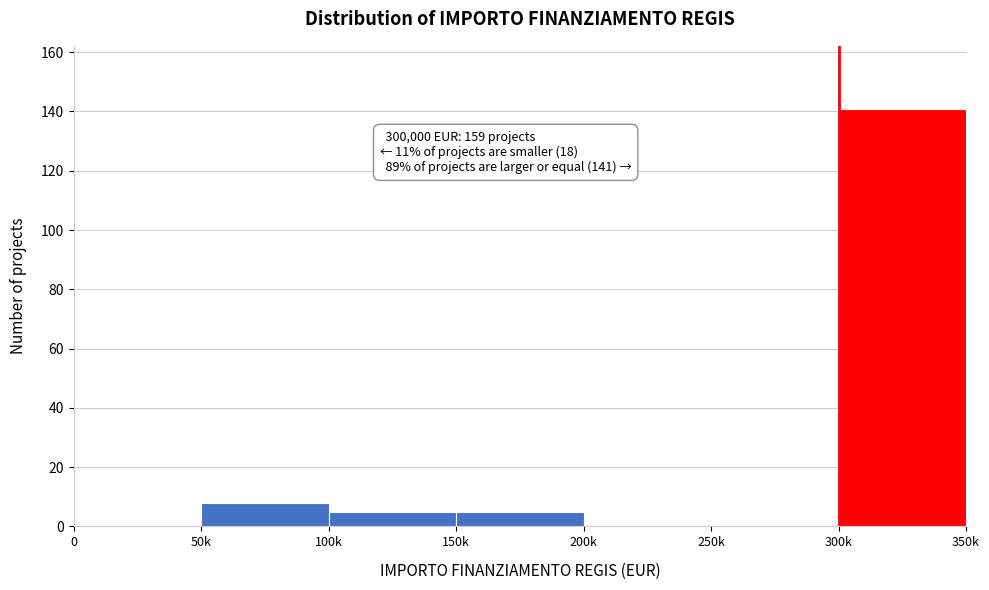

Reading left to right, transcribe all the data shown in this chart.

0=0	50k=8	100k=5	150k=5	200k=0	250k=0	300k=141